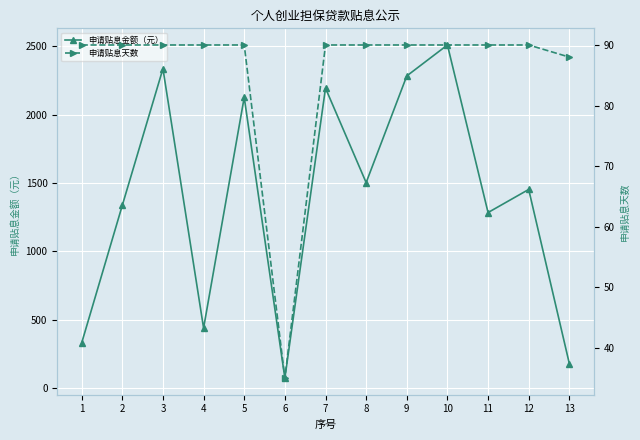

True or false: 申请贴息金额（元） and 申请贴息天数 cross at least once.

False